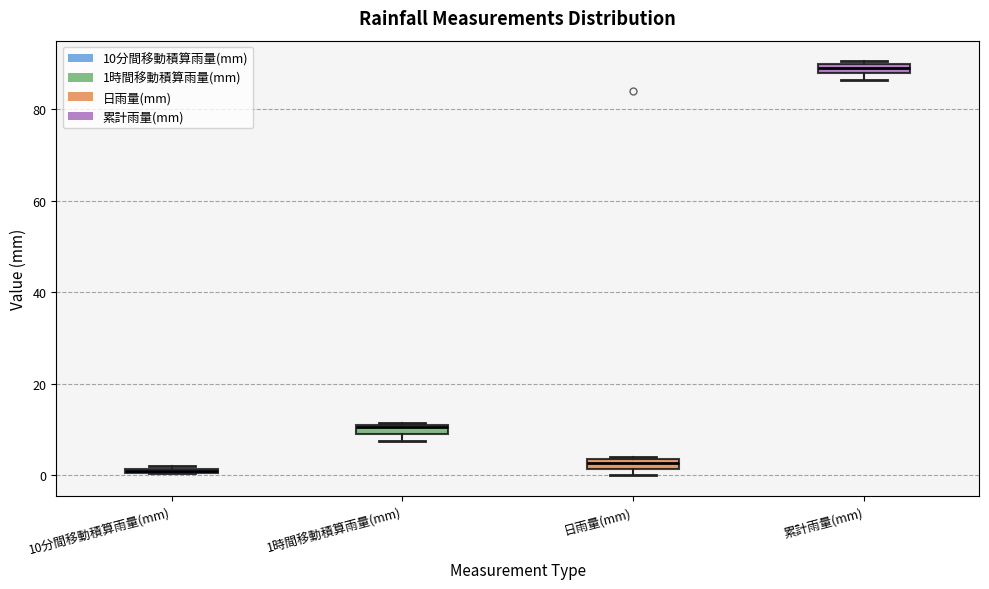

Where is the lower edge of the box for 累計雨量(mm) on the y-axis? The values are not printed on the chart, so give them approximately, as read against the axis.

88